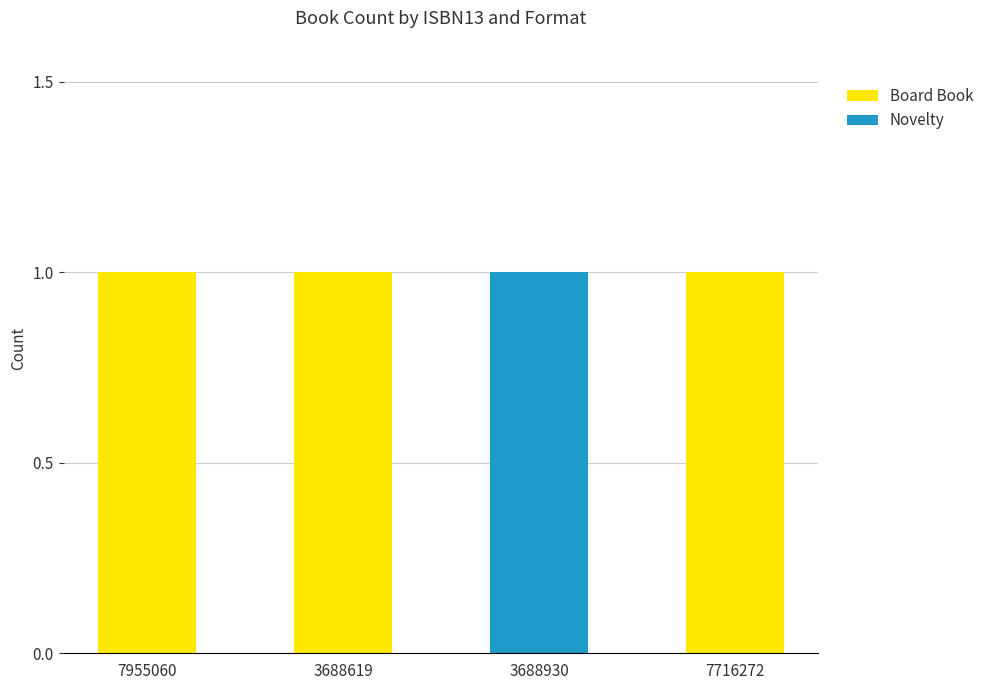

What is the sum of all Board Book values?

3